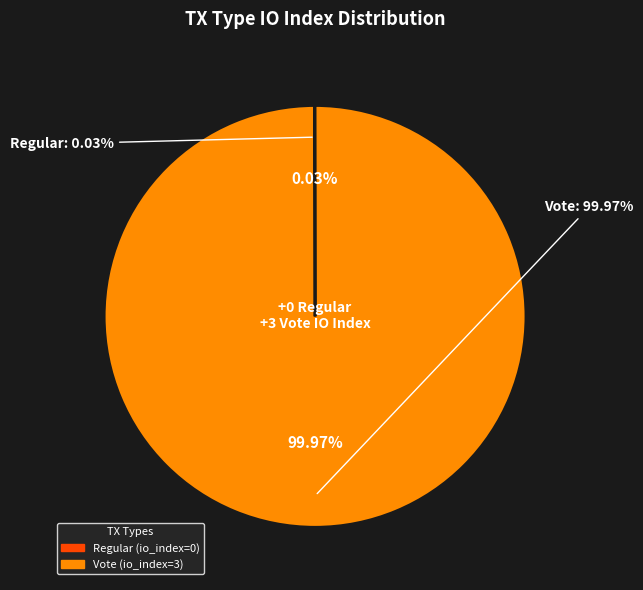

Which slice is the largest?

Vote